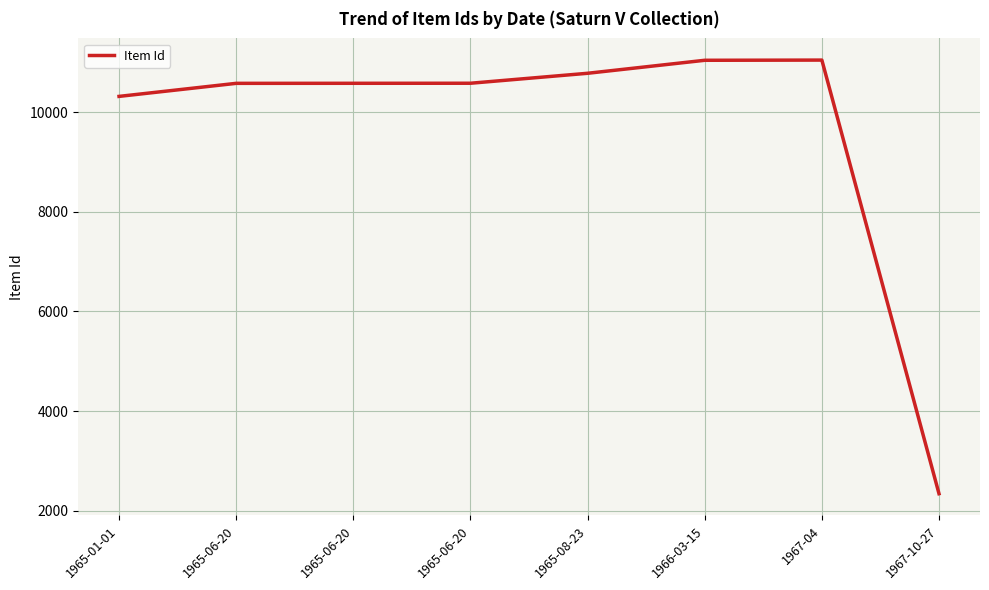

What is the label of the 6th point from the right?

1965-06-20